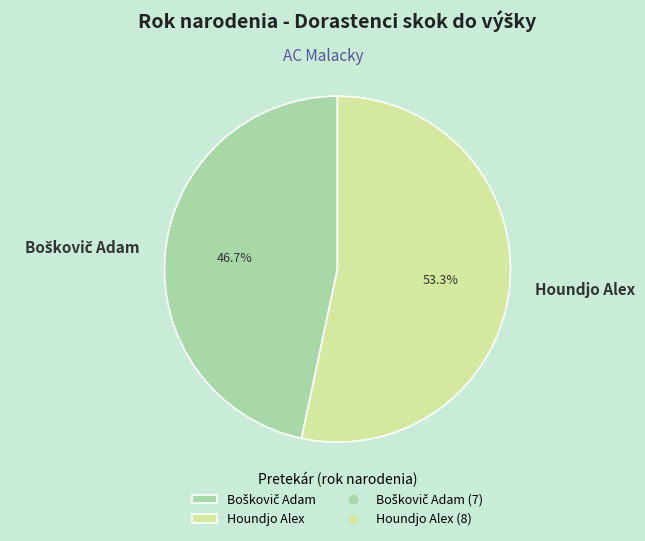

What is the majority slice?

Houndjo Alex